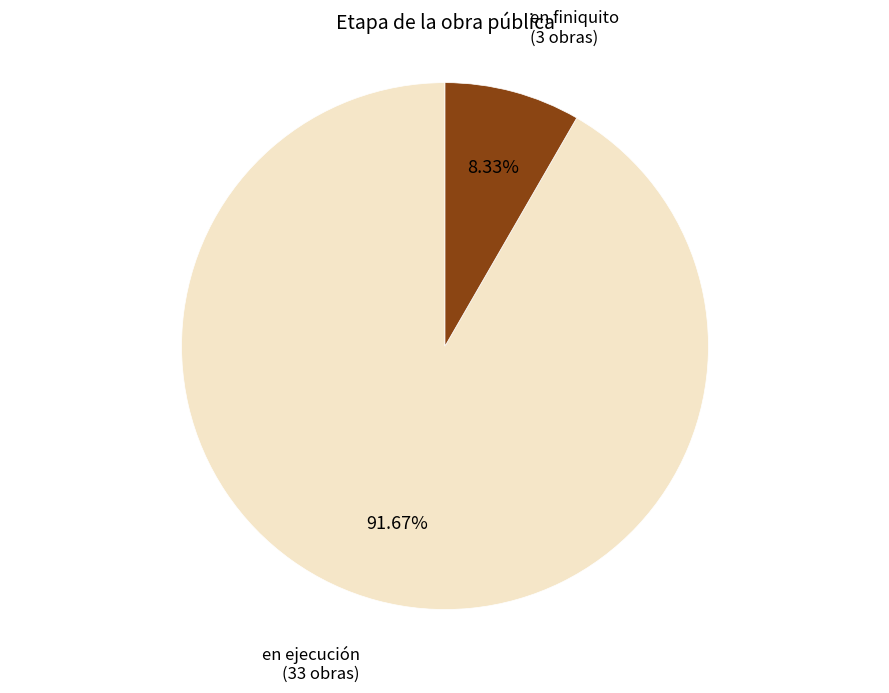

To the nearest percent, what is the difference between the largest and smallest slice percentages?

83%